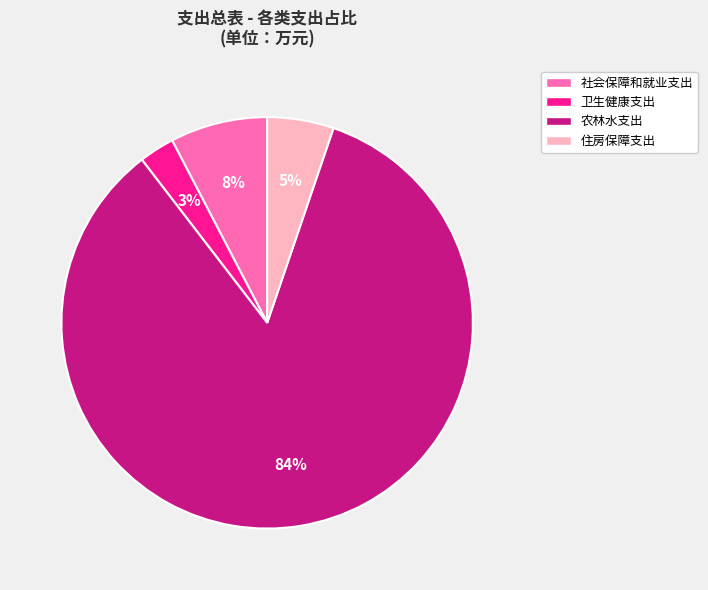

Is it true that 农林水支出 is 84% of the pie?

True